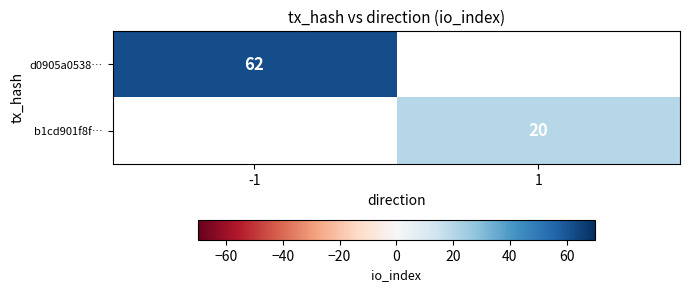

The value of b1cd901f8f… at 1 is 35. True or false?

False